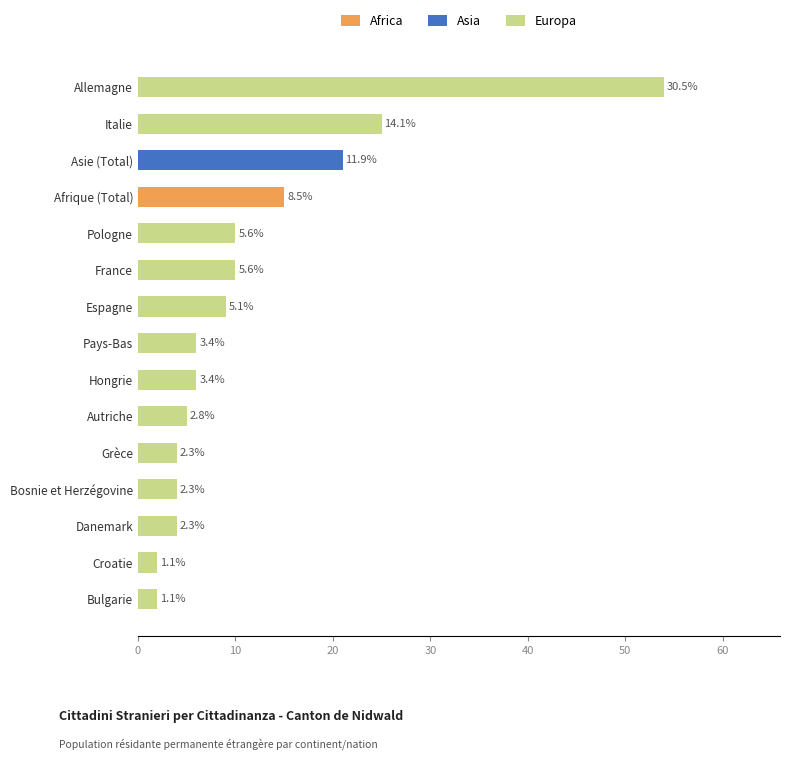

What is the difference between the maximum and minimum values in the Africa series?

15